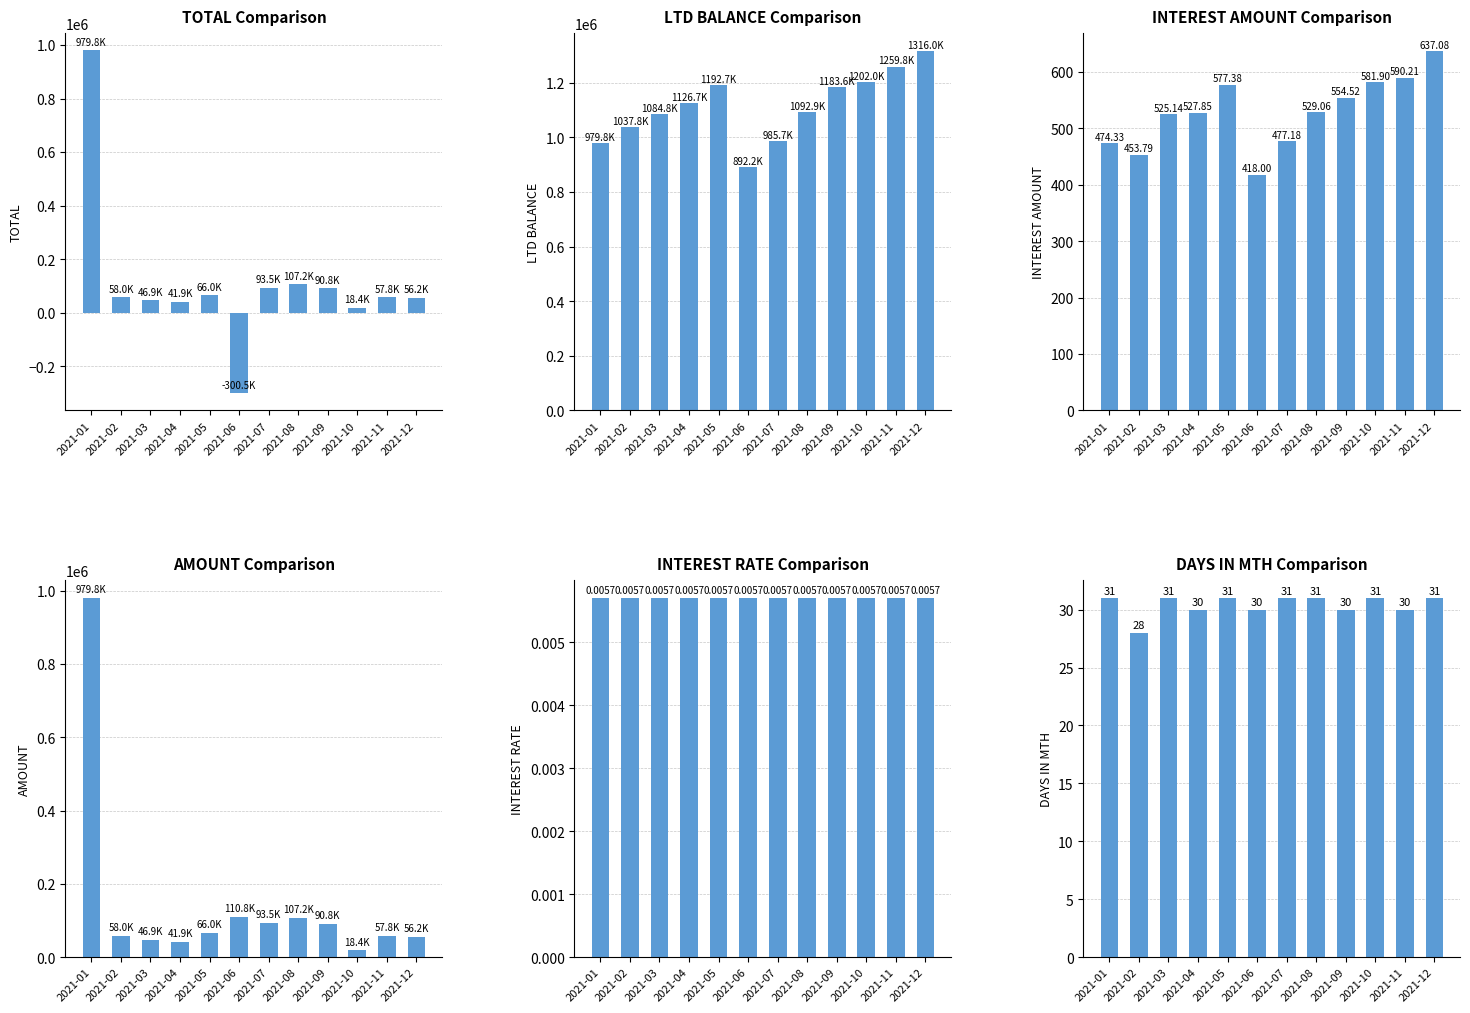

Reading left to right, extract all data points from this chart.

TOTAL: 979807.4	58005.3	46948.3	41927.3	65976.9	-300450.4	93467.5	107176.7	90771.6	18373.0	57803.3	56169.2
LTD BALANCE: 979807.4	1037812.7	1084761.0	1126688.3	1192665.2	892214.8	985682.2	1092859.0	1183630.5	1202003.5	1259806.8	1315976.0
INTEREST AMOUNT: 474.3	453.8	525.1	527.9	577.4	418.0	477.2	529.1	554.5	581.9	590.2	637.1
AMOUNT: 979807.4	58005.3	46948.3	41927.3	65976.9	110779.6	93467.5	107176.7	90771.6	18373.0	57803.3	56169.2
INTEREST RATE: 0.0	0.0	0.0	0.0	0.0	0.0	0.0	0.0	0.0	0.0	0.0	0.0
DAYS IN MTH: 31.0	28.0	31.0	30.0	31.0	30.0	31.0	31.0	30.0	31.0	30.0	31.0